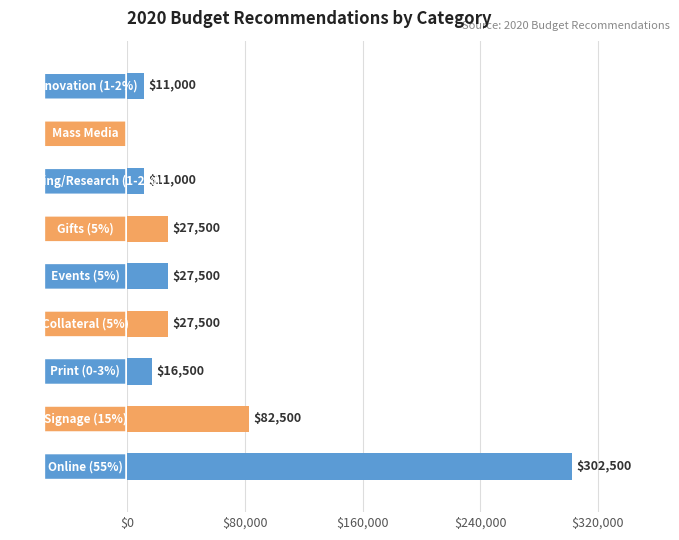

What is the greatest value displayed?

302500